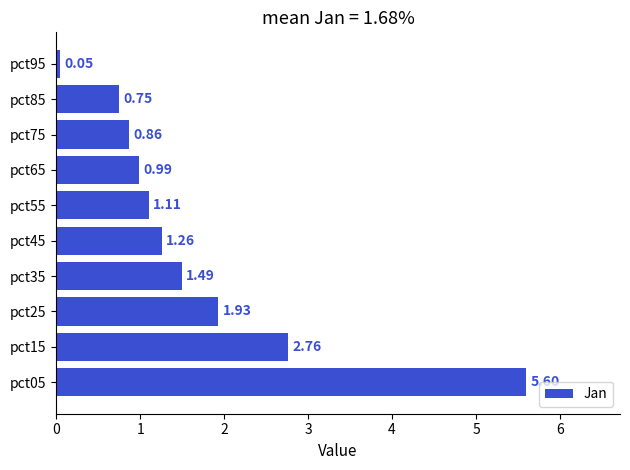

What is the average value?

1.7